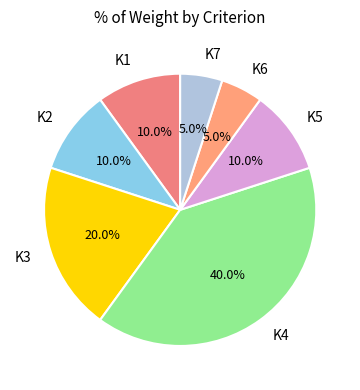

How many segments does this pie chart have?

7